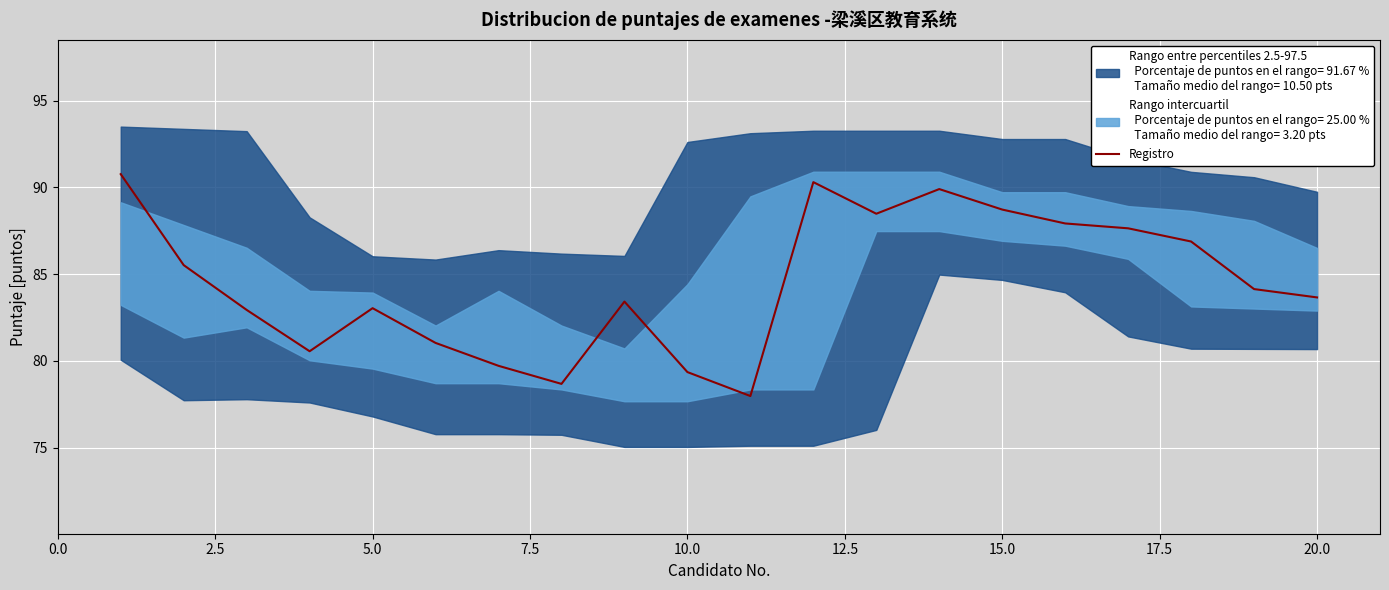

What is the greatest value displayed?

90.8